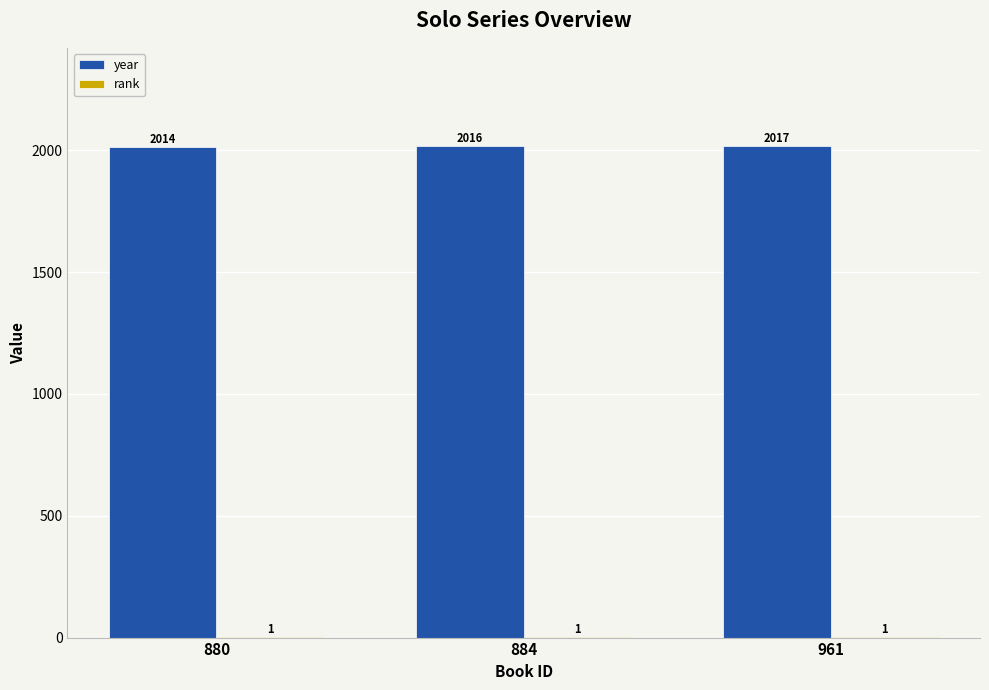

True or false: year has a value of 2017 at 961.

True